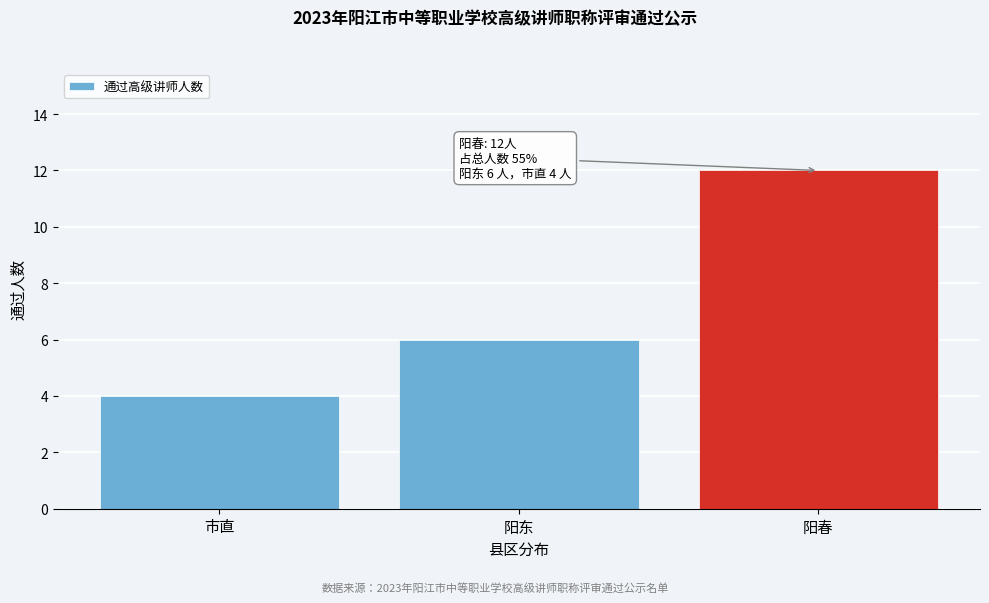

Reading right to left, extract all data points from this chart.

阳春=12	阳东=6	市直=4